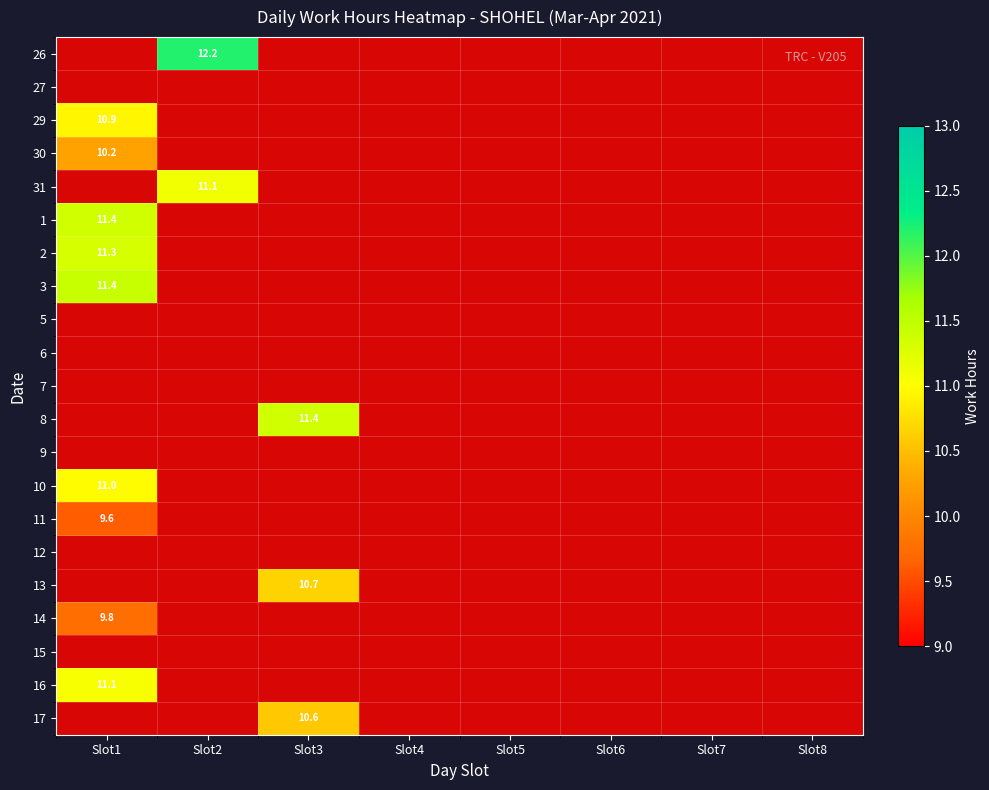

Is it true that 13 equals 1 at Slot8?

False